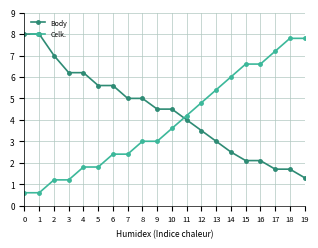

At 19, list the series in order from smallest to largest.

Body, Celk.